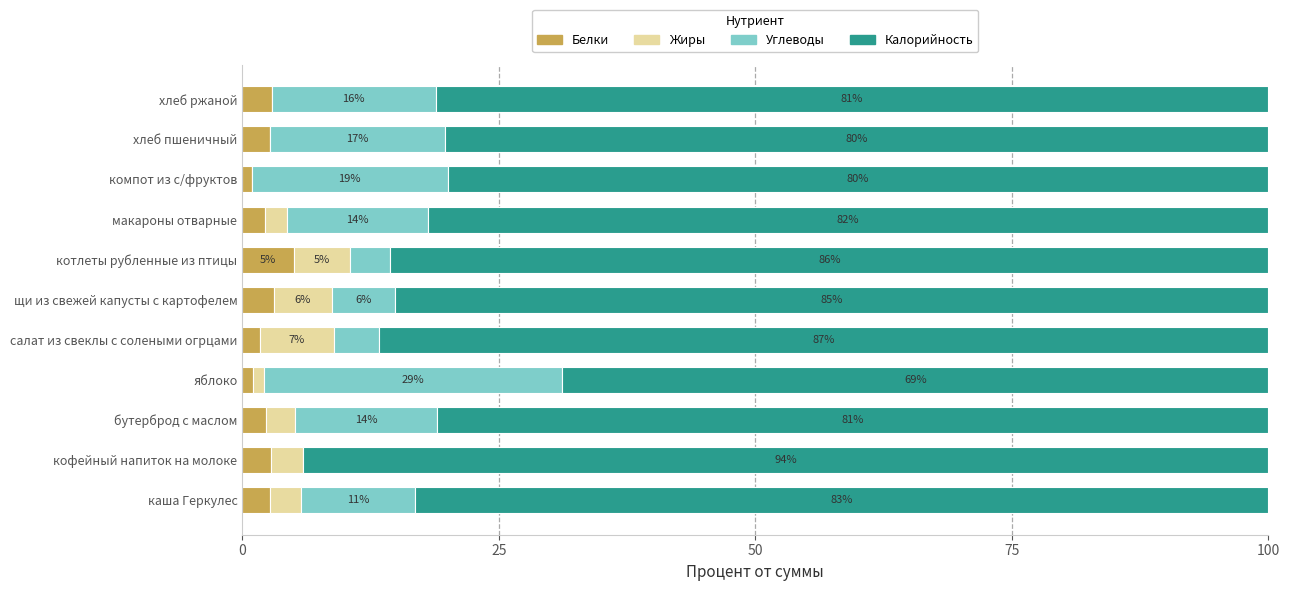

The value of Белки at щи из свежей капусты с картофелем is 3.1. True or false?

True